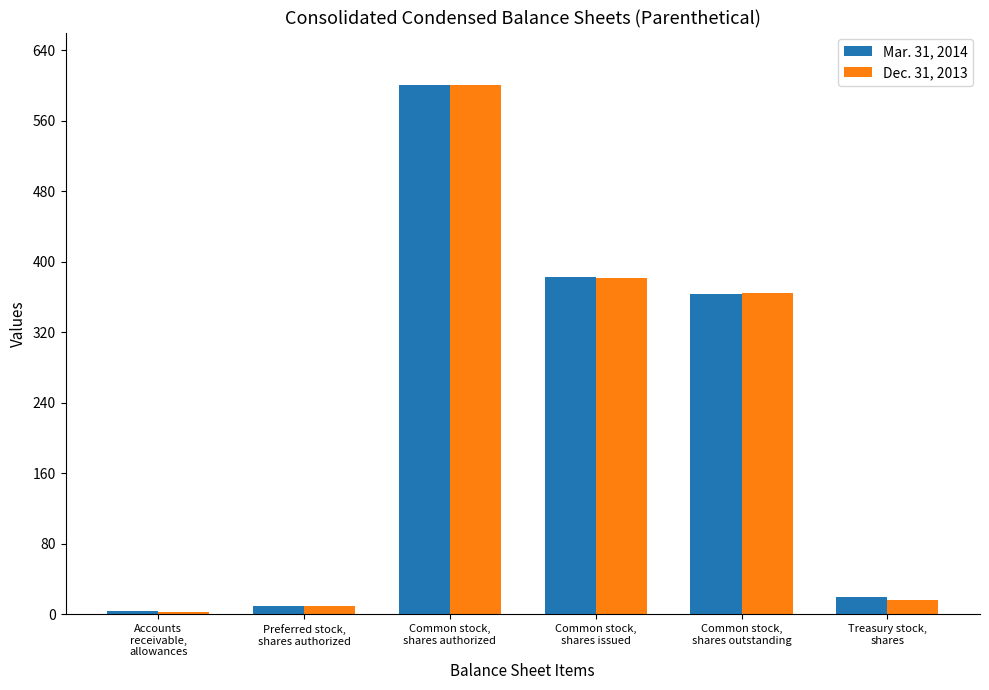

What is the sum of all Mar. 31, 2014 values?

1380